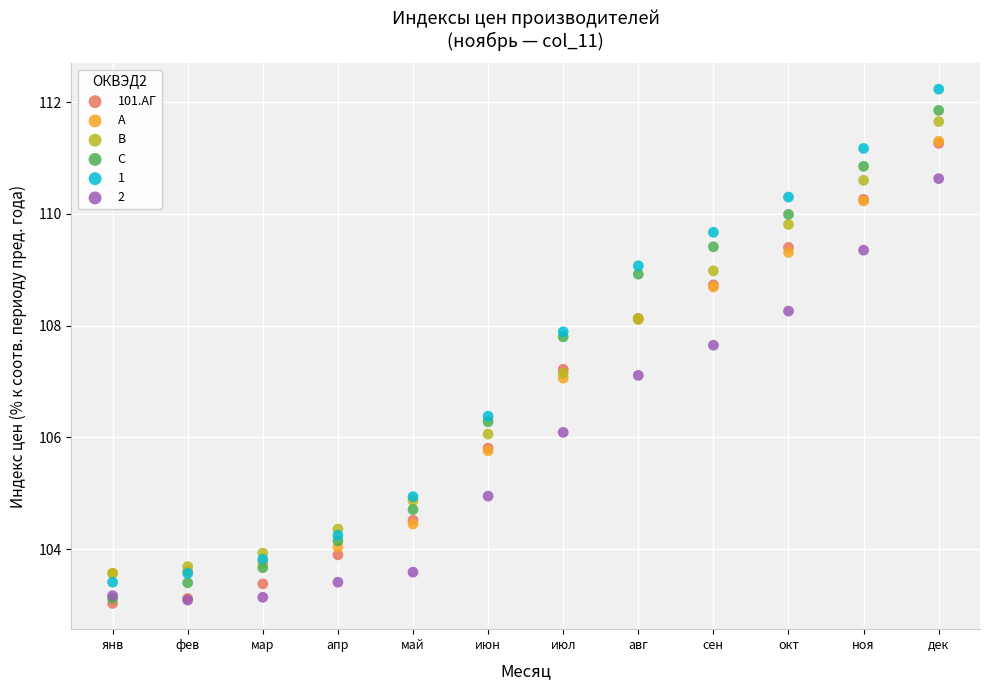

Which series reaches the maximum Y coordinate?

1